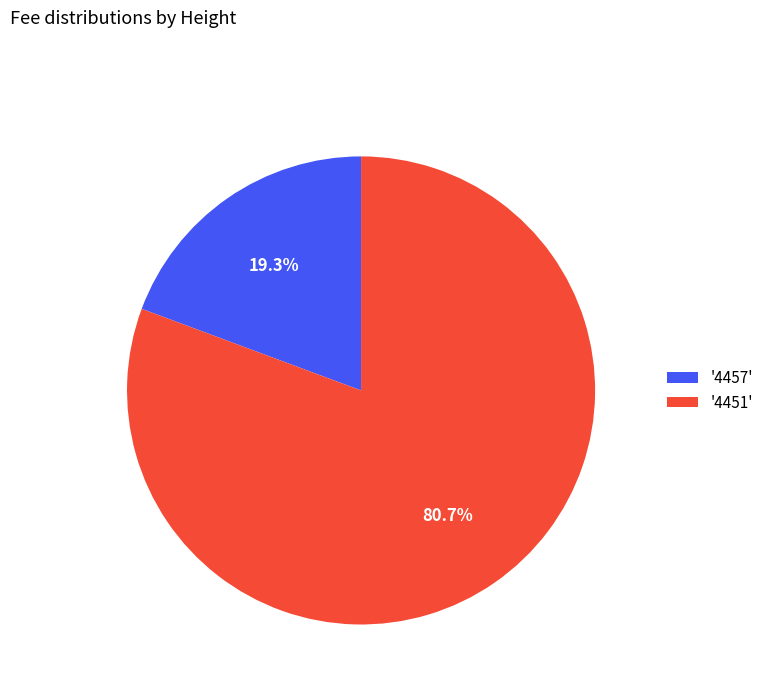

Rank the categories by value from highest to lowest.

'4451', '4457'